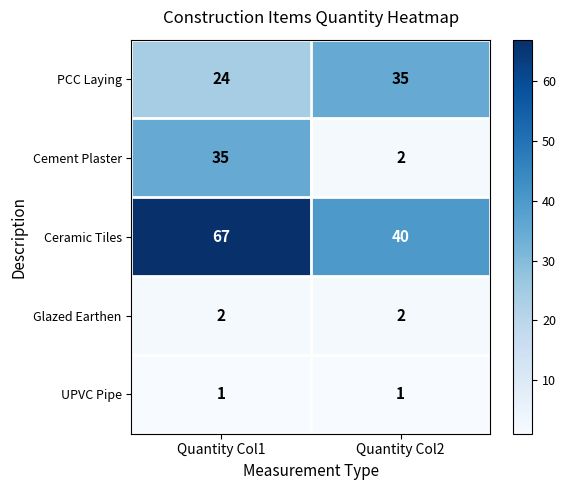

Between Quantity Col1 and Quantity Col2, which series saw the biggest shift?

Cement Plaster